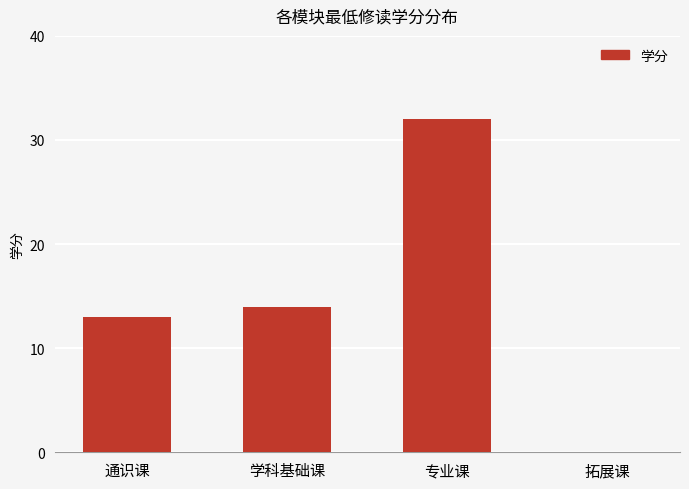

Reading left to right, what are all the values shown in this chart?

13	14	32	0